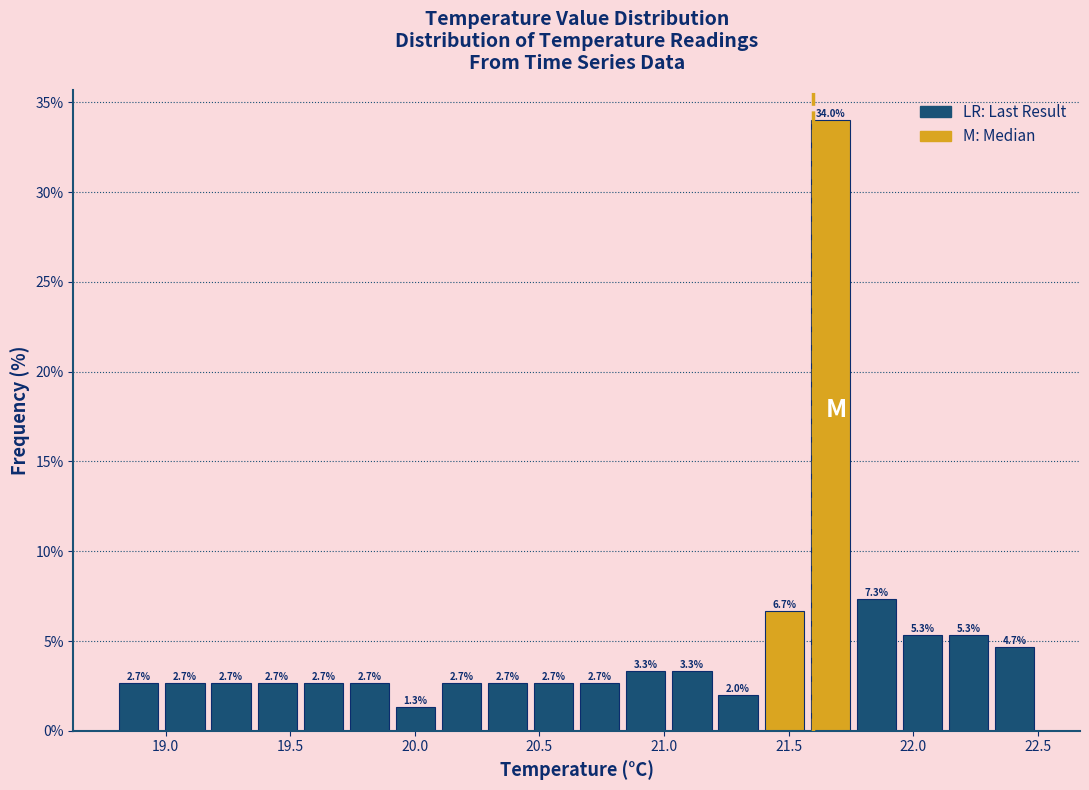

Read against the x-axis, roughly where is the centre of the tallest bar?

21.65